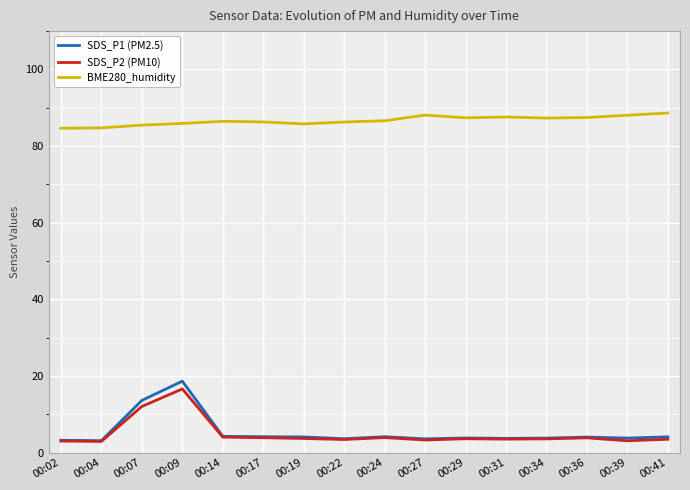

How many lines are shown in the chart?

3